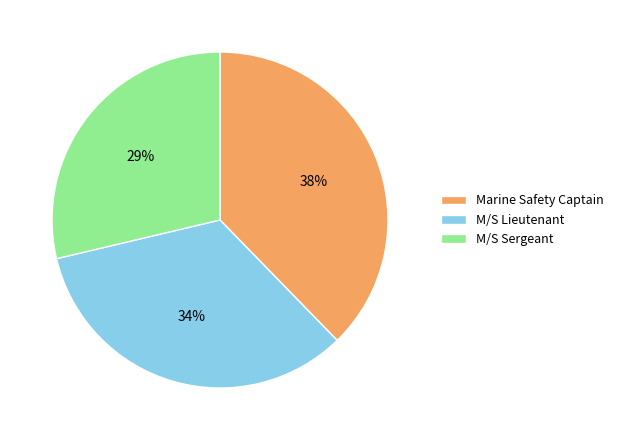

To the nearest percent, what percentage of the pie is M/S Sergeant?

29%